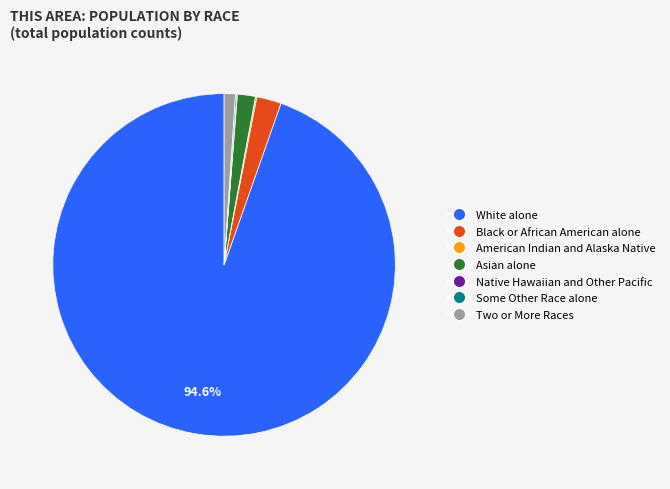

What is the majority slice?

White alone